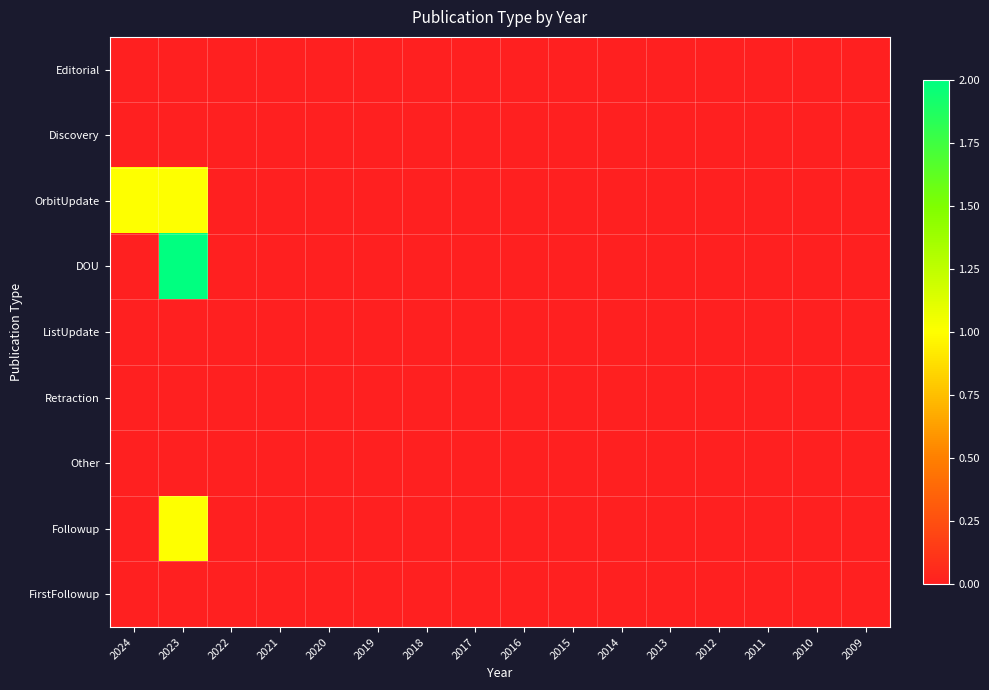

Which series has the largest range (max minus min)?

DOU